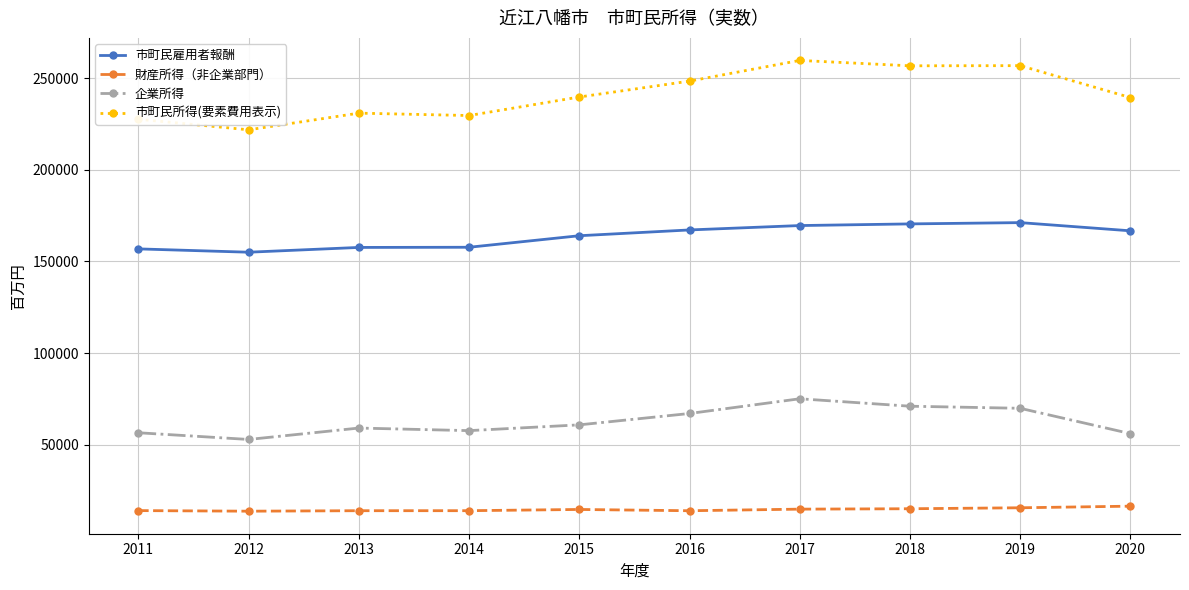

What is the sum of all 財産所得（非企業部門） values?

147253